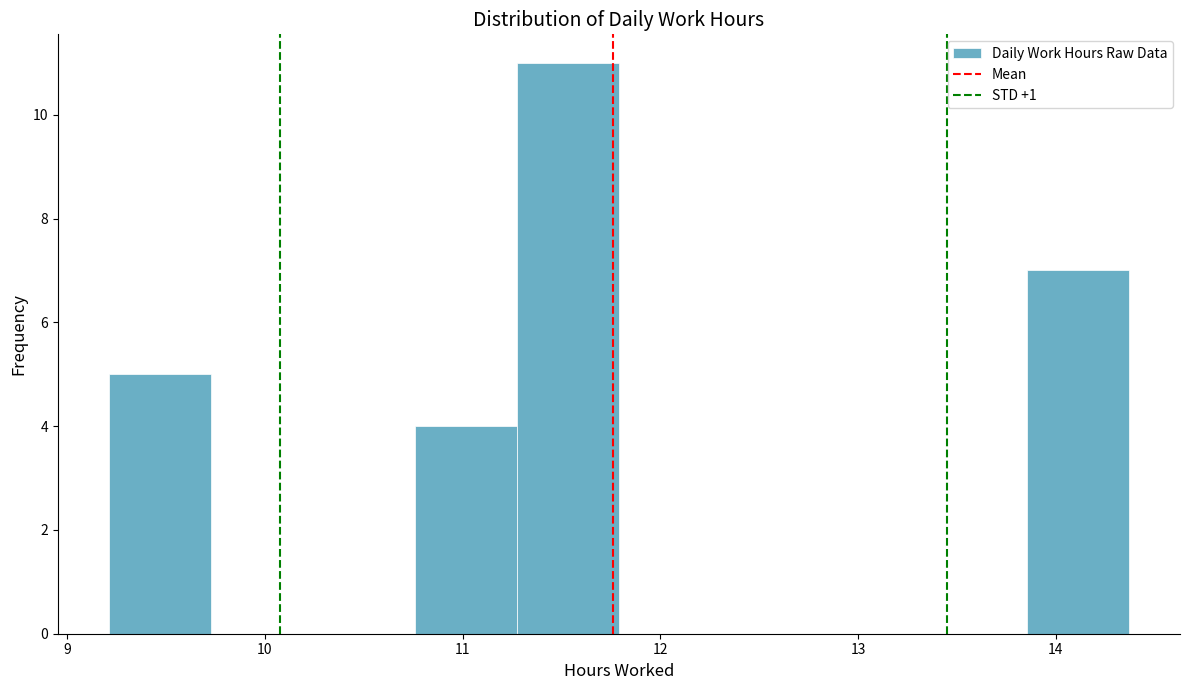

Over which range of the x-axis is the bar tallest?

11.3 to 11.8